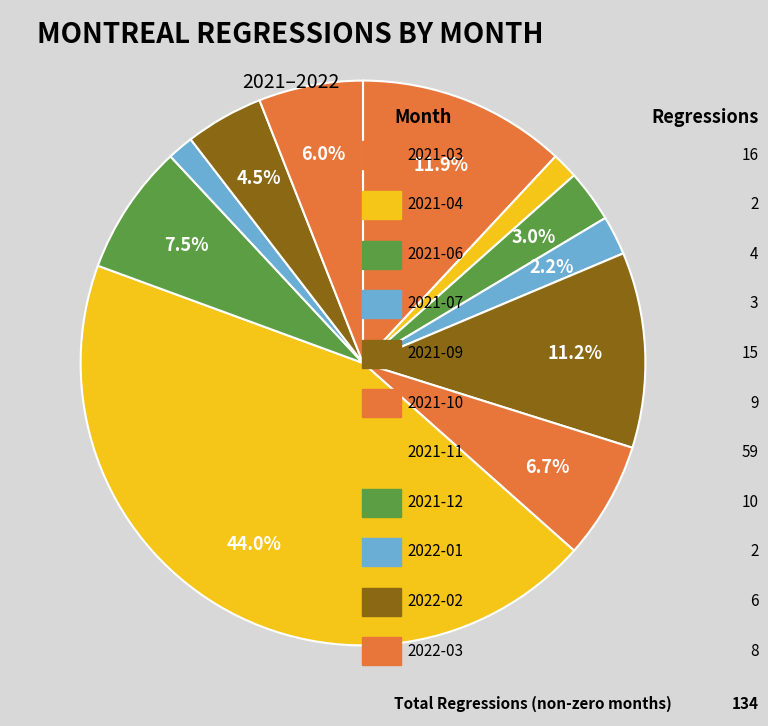

How many segments does this pie chart have?

11